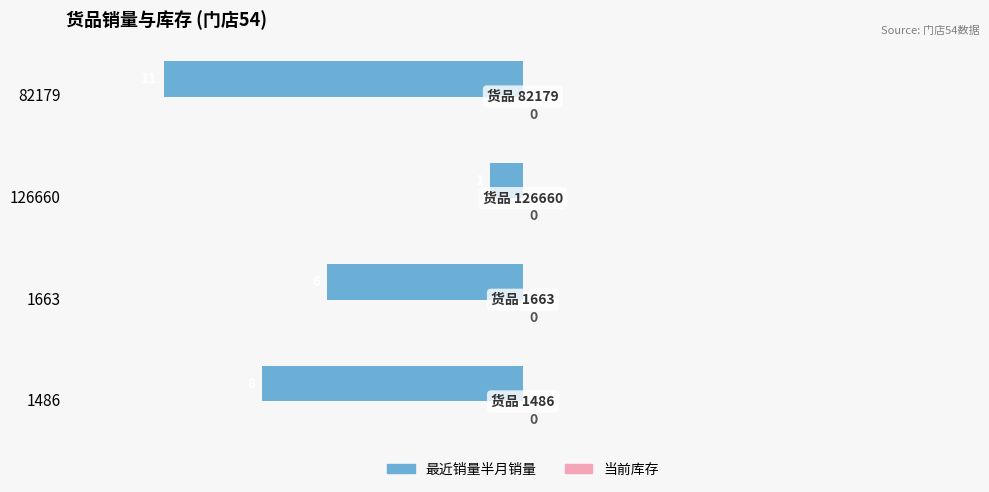

Are the bars horizontal?

Yes